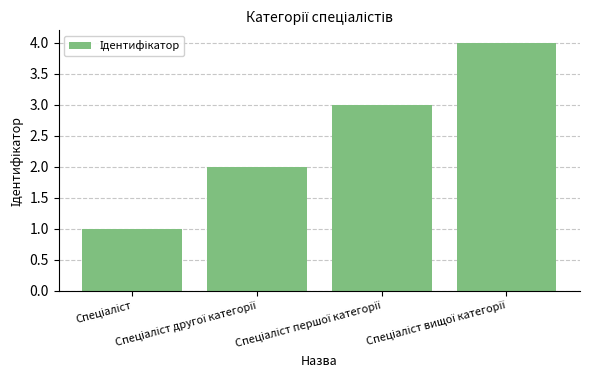

What is the maximum value shown in the chart?

4